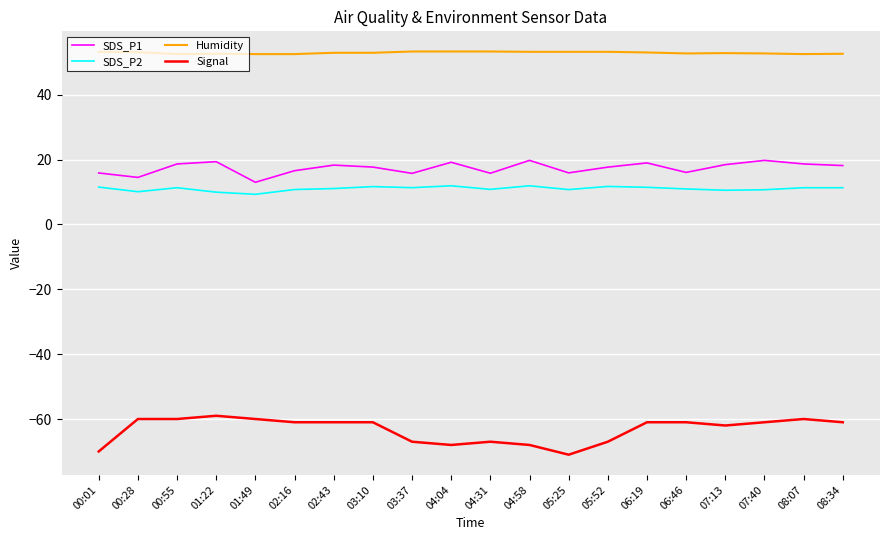

Which series has the largest total across all categories?

Humidity